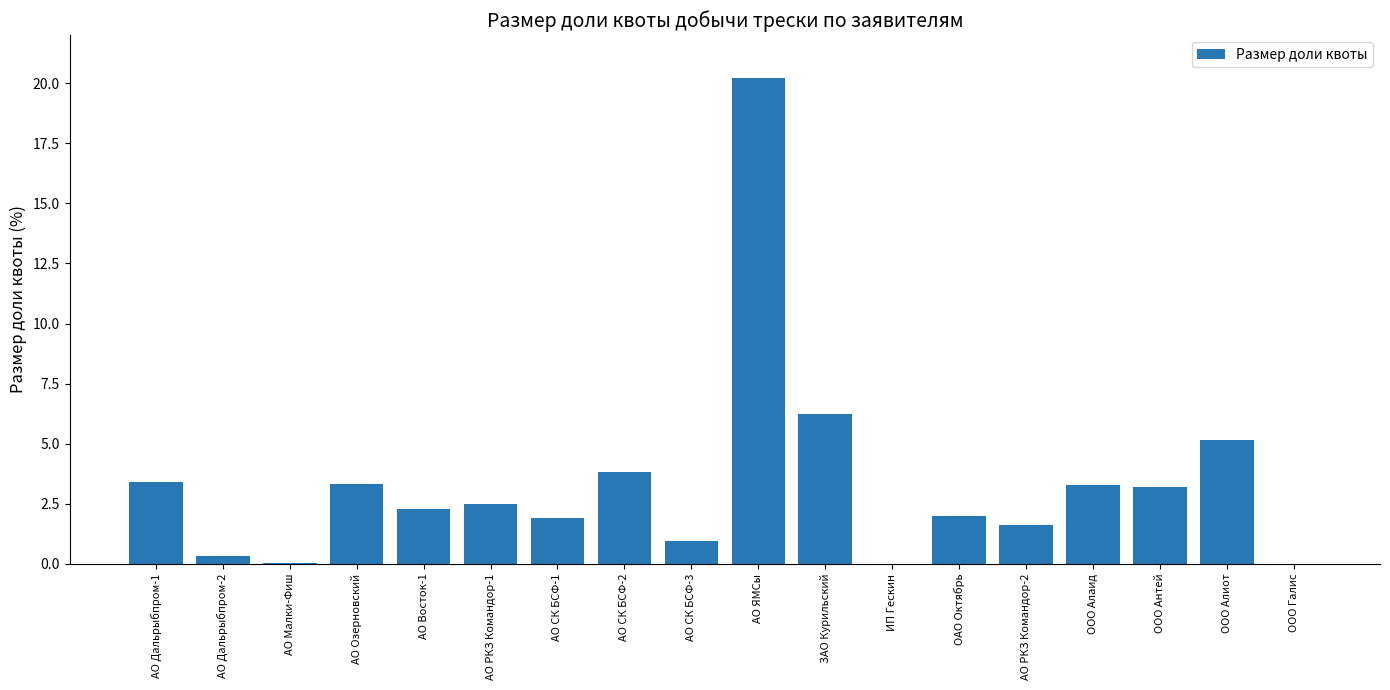

At which label is the value closest to 10?

ЗАО Курильский